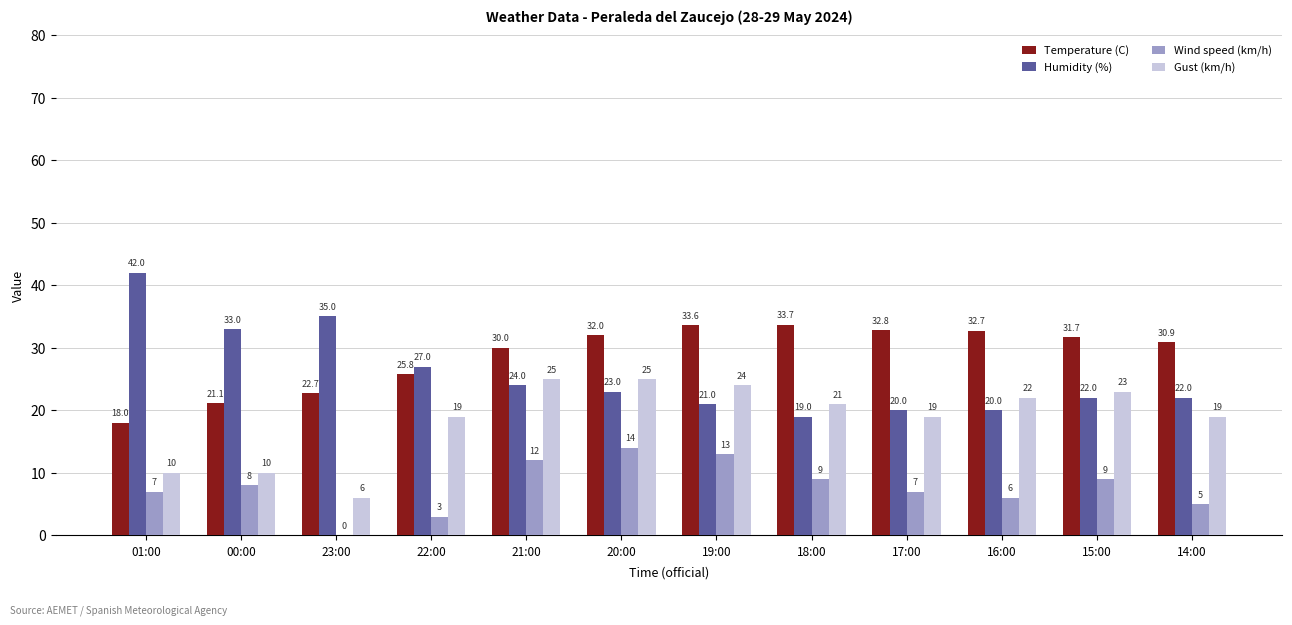

Are the bars horizontal?

No